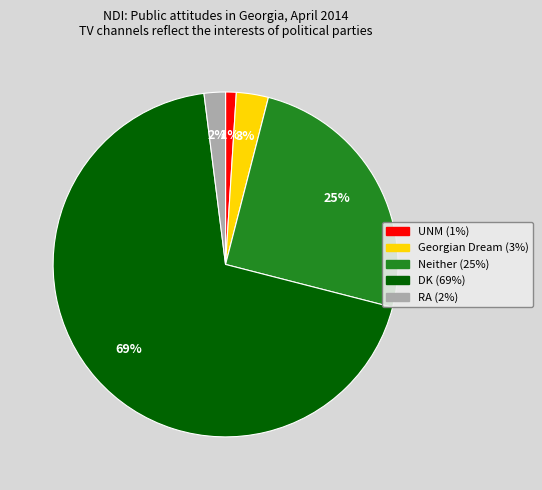

The Neither slice represents 25% of the pie. True or false?

True